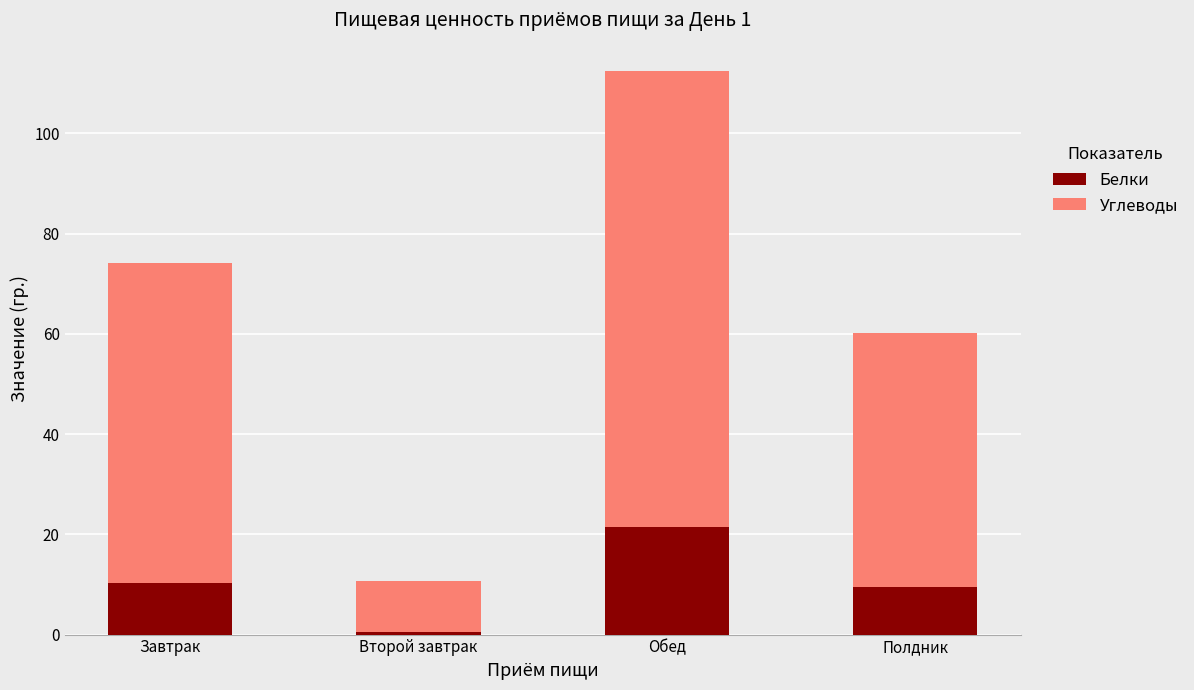

At which label does Белки first exceed 10?

Завтрак